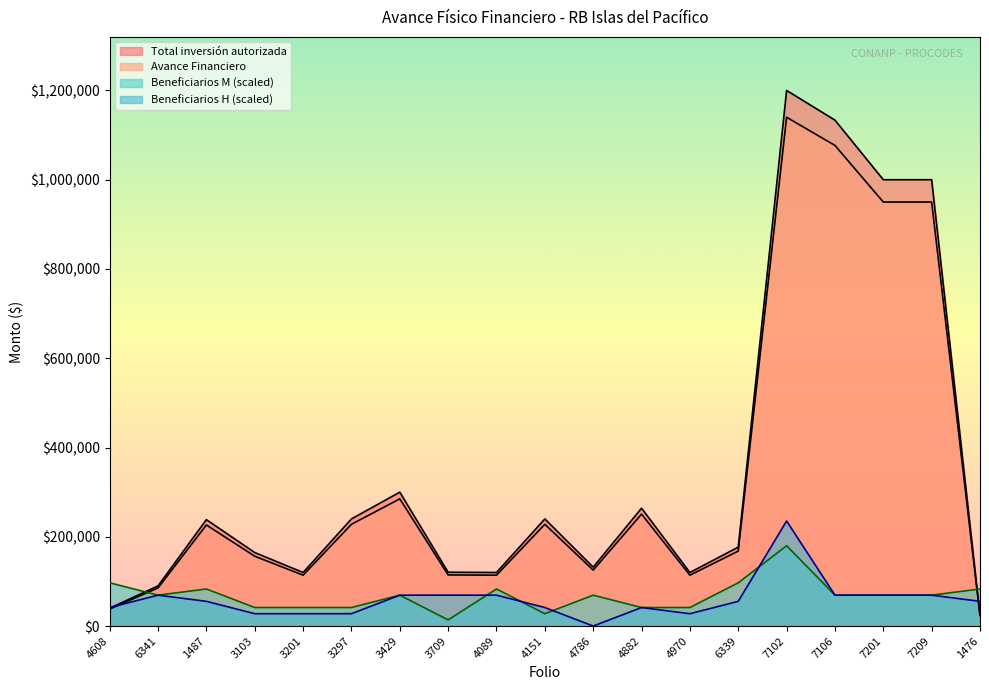

In Total inversión autorizada, how many points are lower than both neighbors (excluding endpoints)?

4